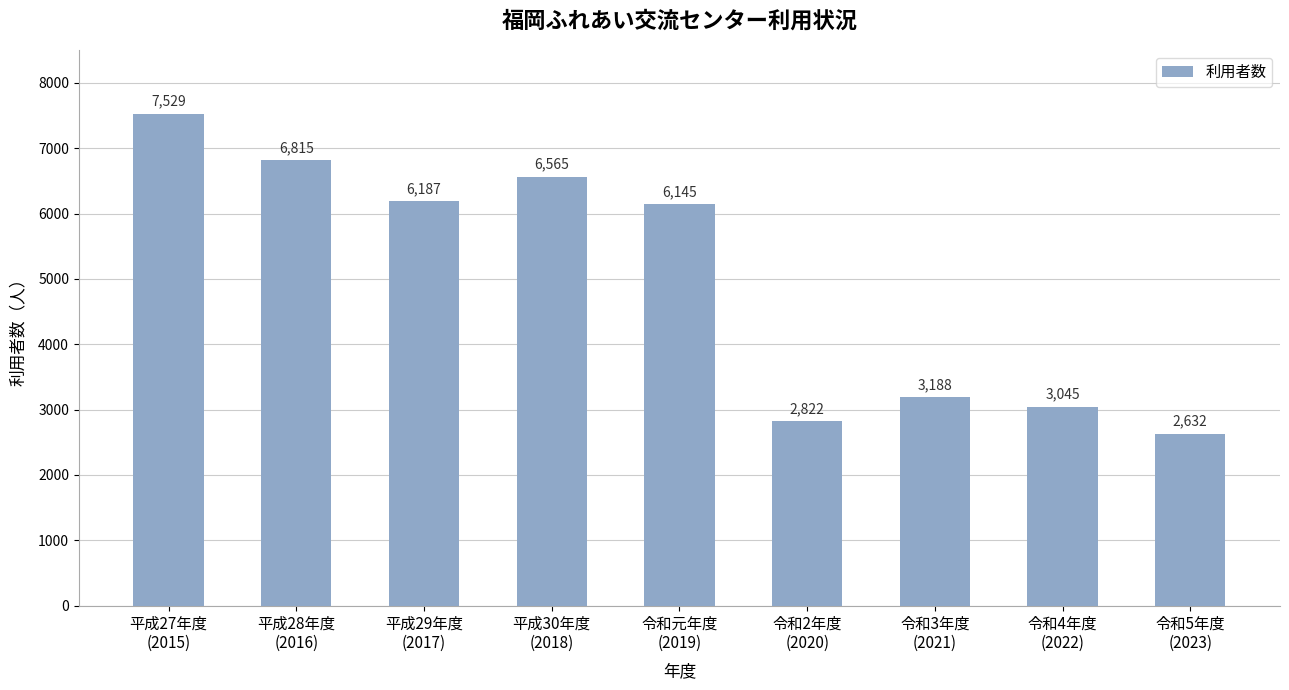

What is the label of the 3rd bar from the left?

平成29年度
(2017)